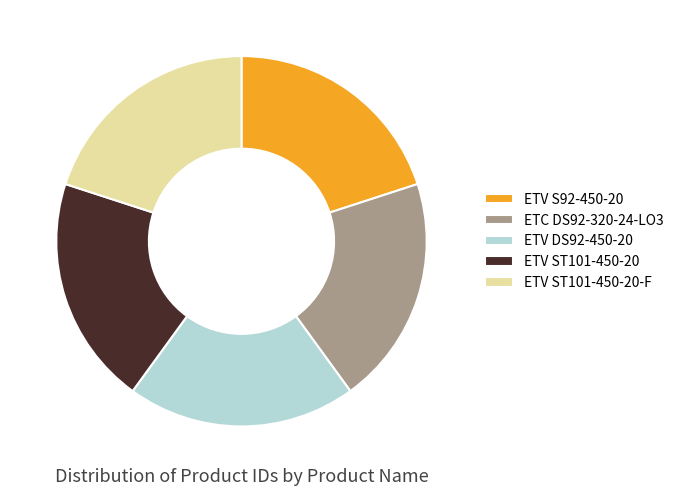

Does ETV ST101-450-20 account for over 50% of the chart?

No